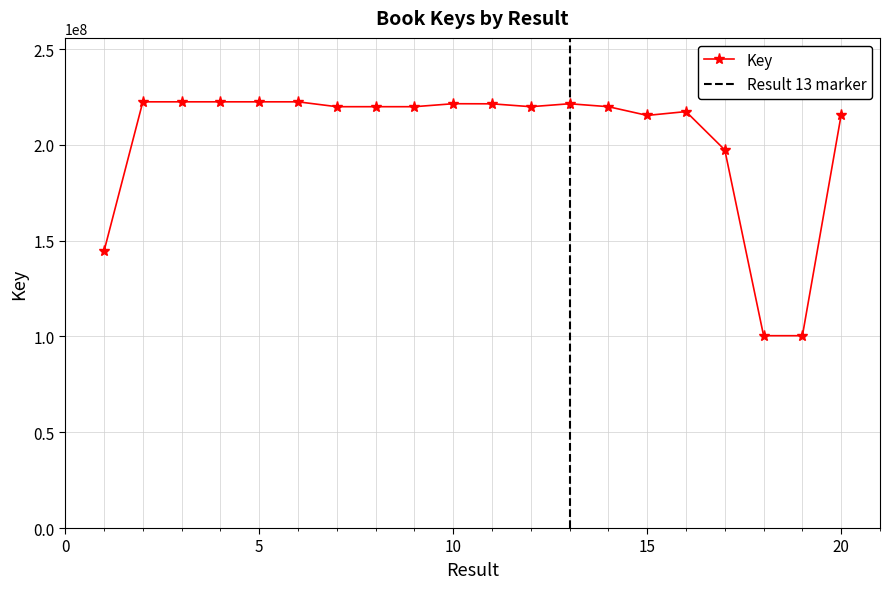

List the labels in order of value, smallest first.

19, 18, 1, 17, 15, 20, 16, 7, 8, 9, 14, 12, 11, 13, 10, 3, 2, 6, 4, 5